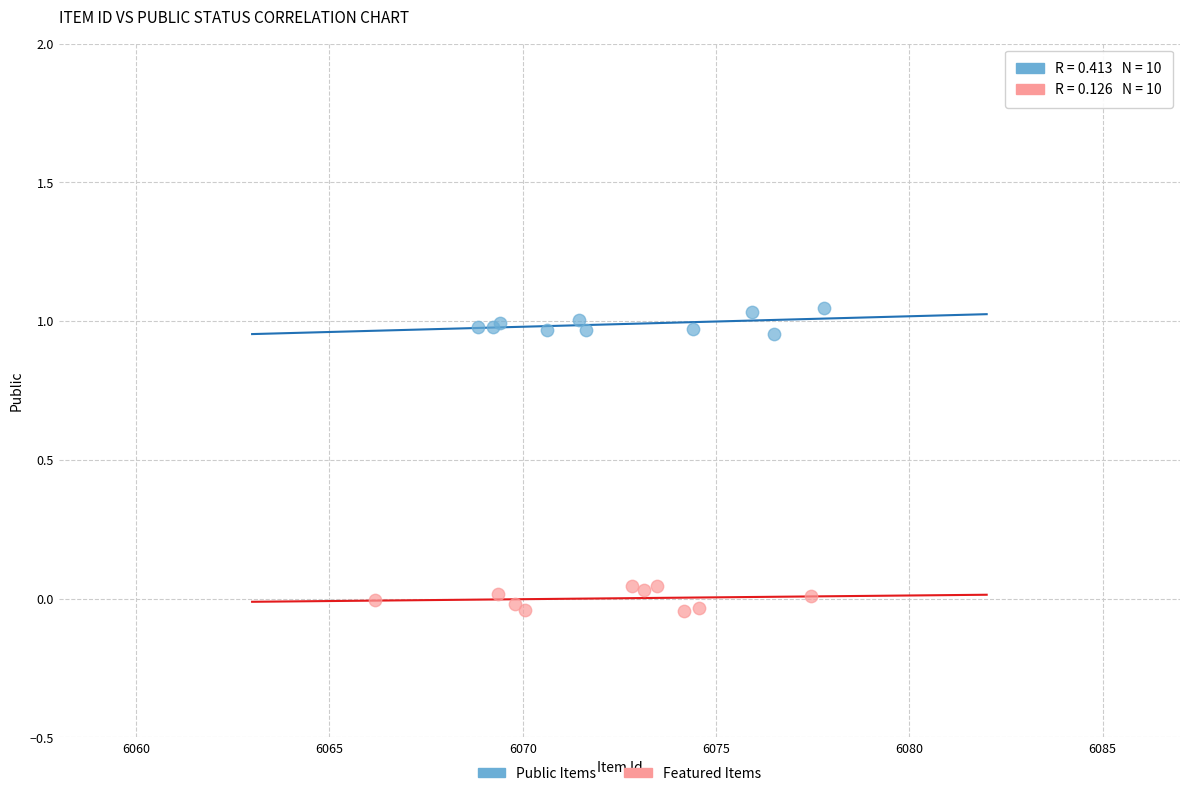

Which series reaches the minimum Y coordinate?

Featured Items